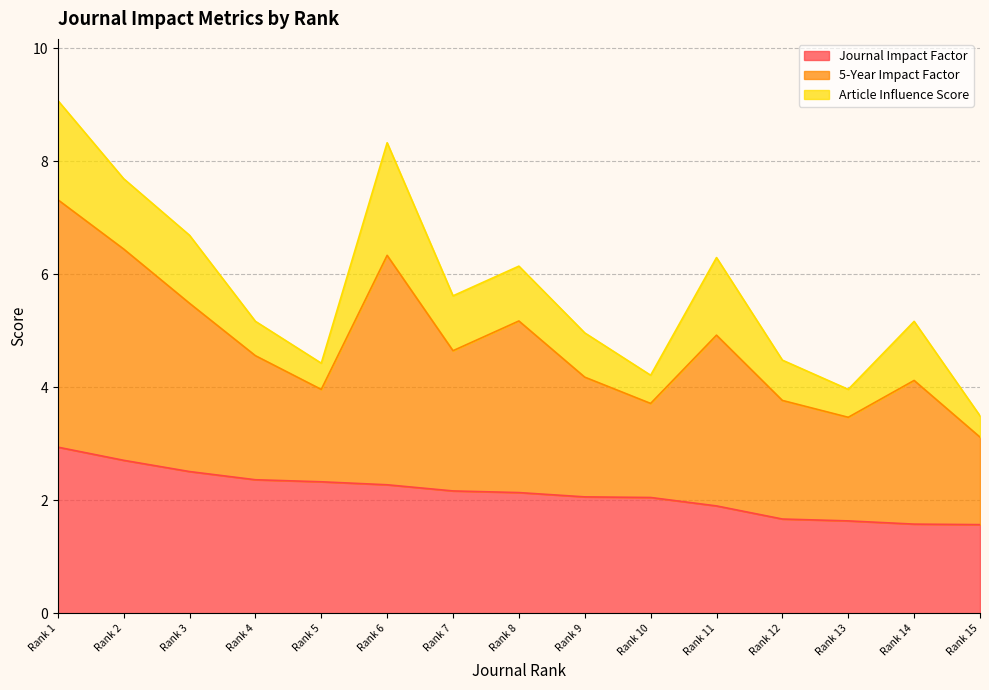

What is the total value across all series at Rank 1?

9.1